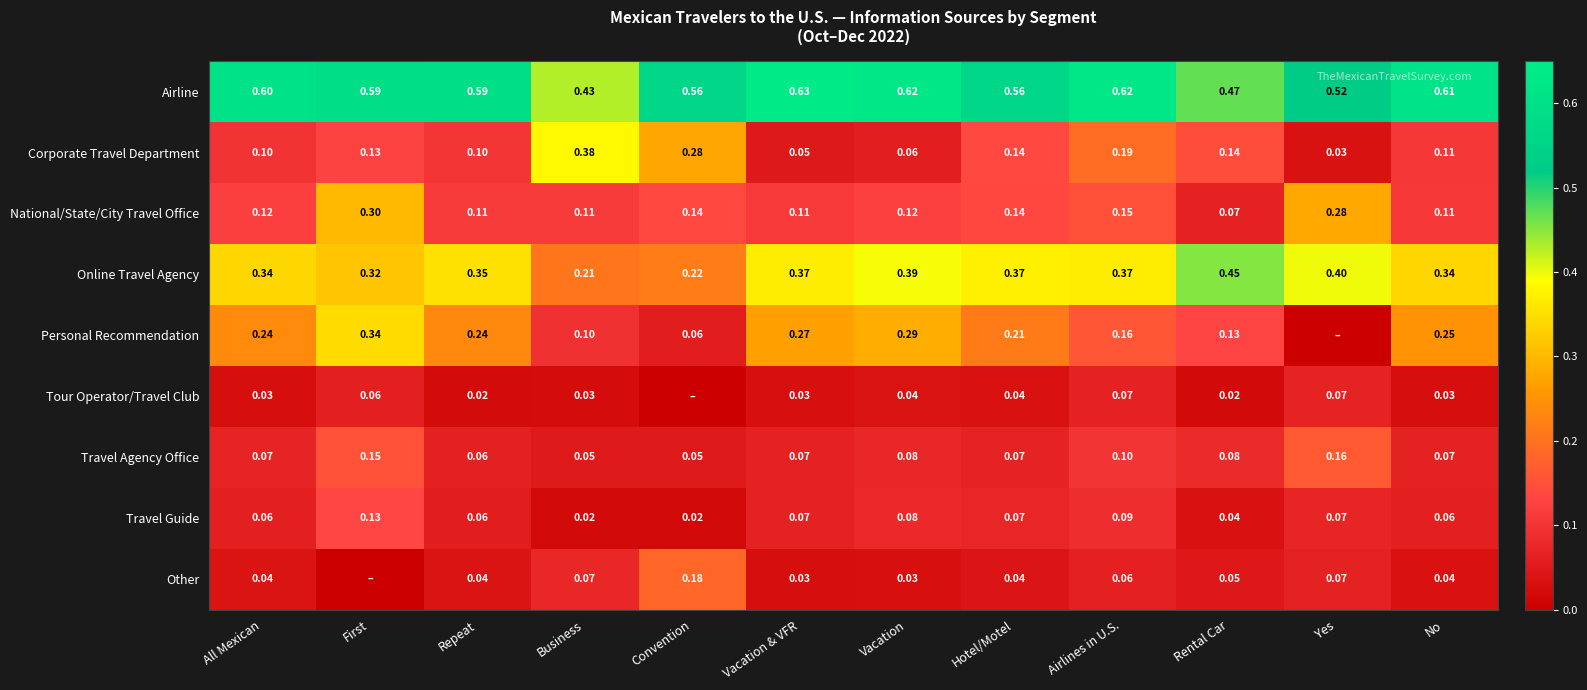

Which category has the highest value in the National/State/City Travel Office series?

First